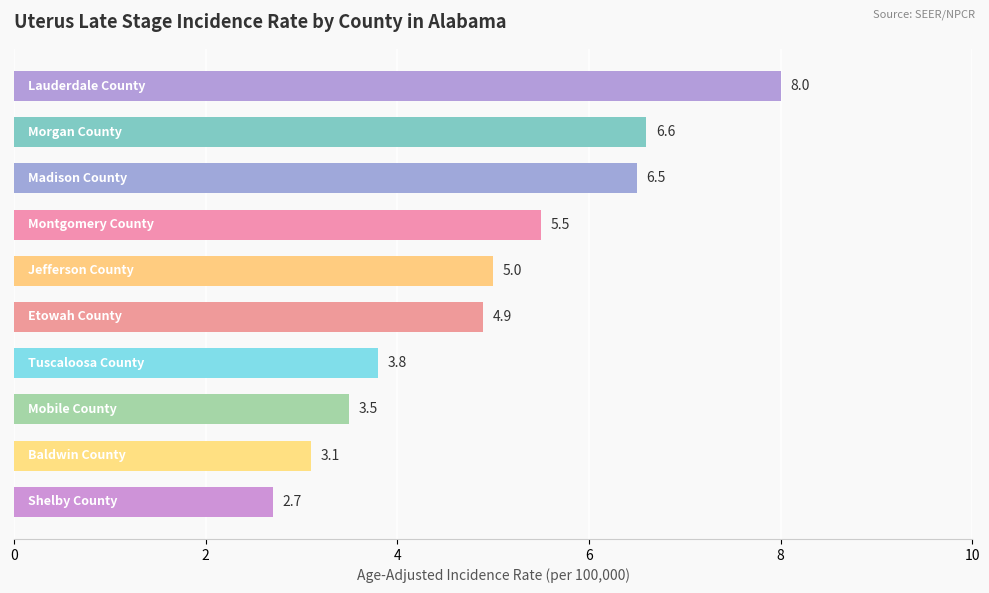

What is the smallest value displayed?

2.7